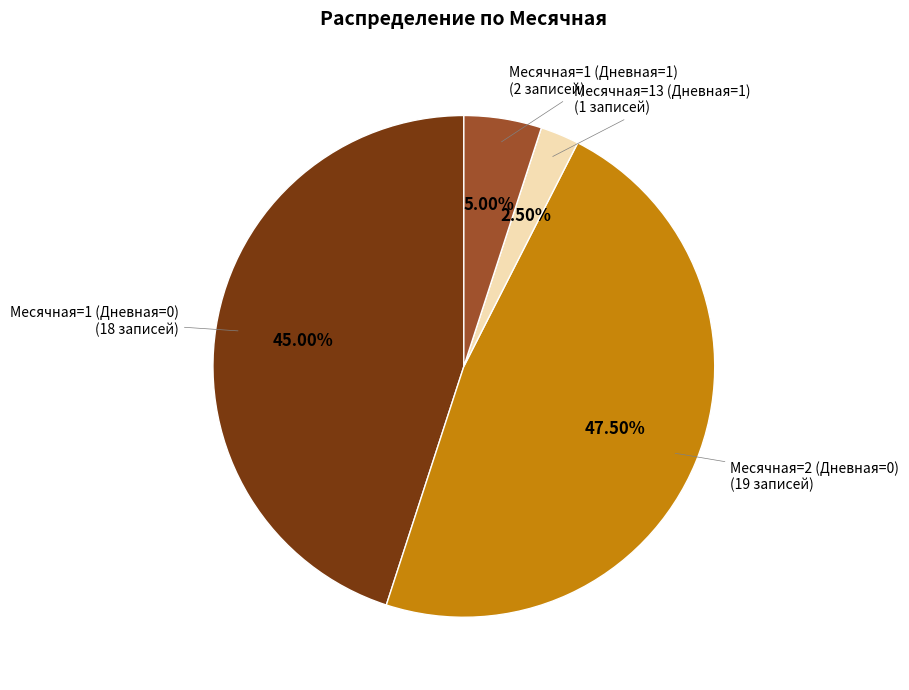

How many slices are in this pie chart?

4